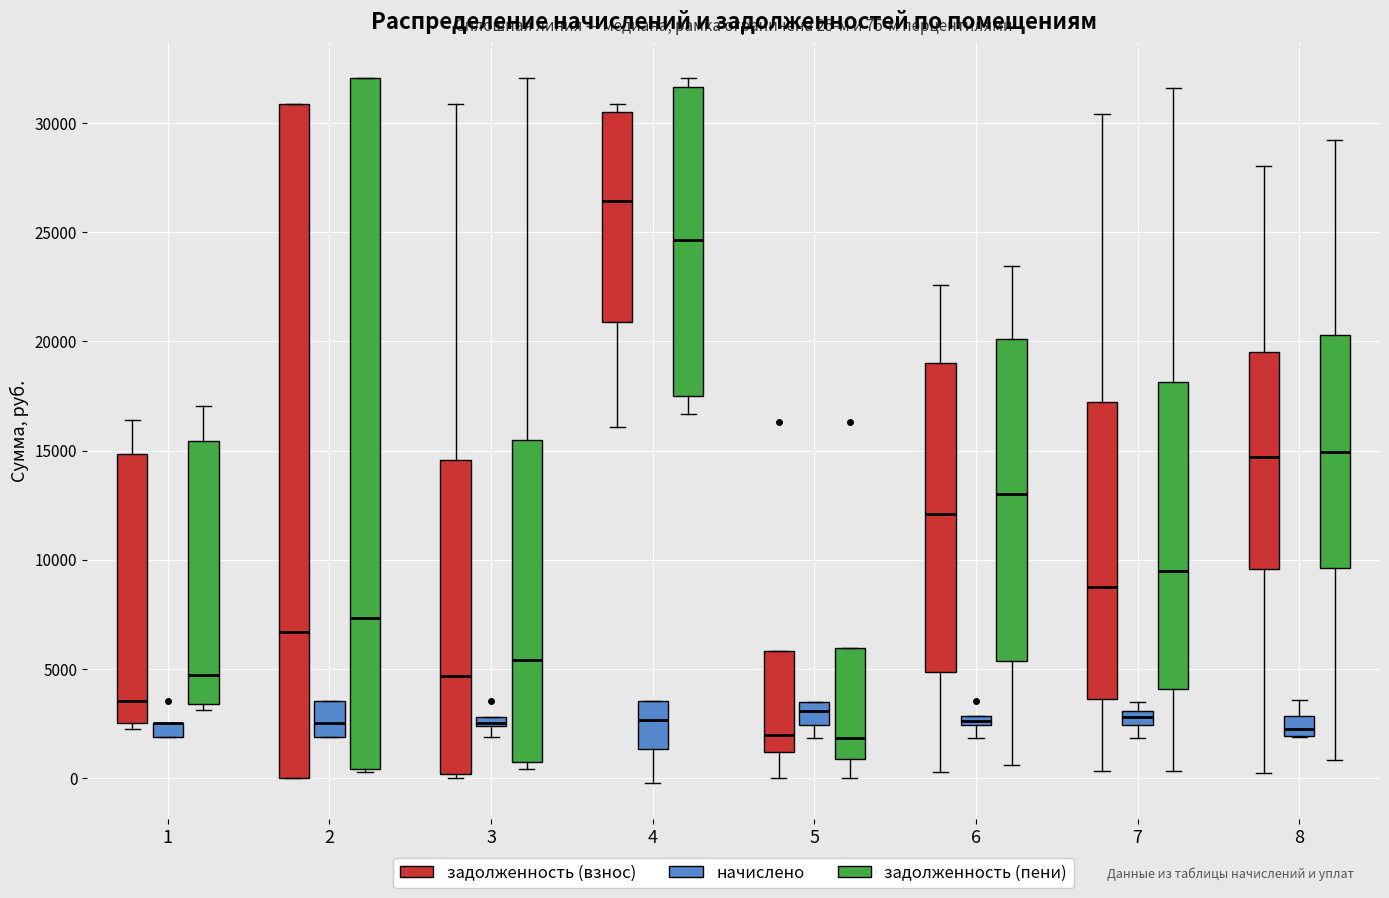

Comparing the boxes themselves (not the whiskers), which one is the tallest?

2 (задолженность (пени))